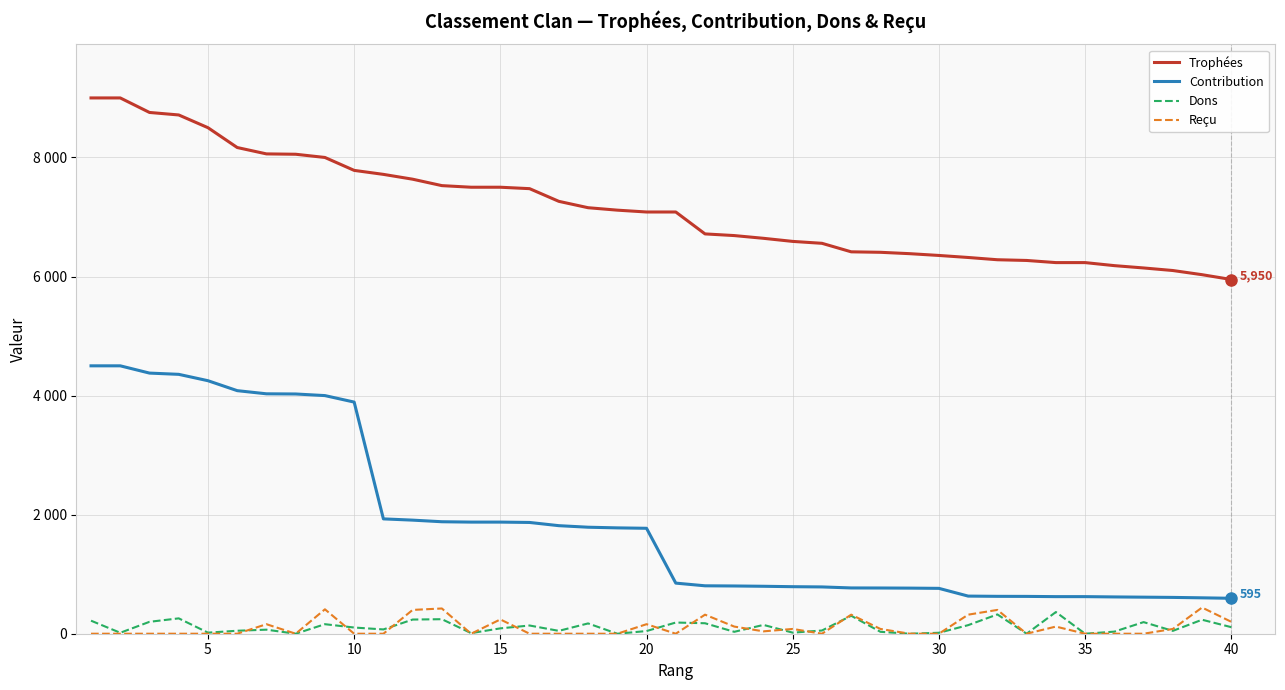

What is the difference between the maximum and minimum values in the Trophées series?

3050